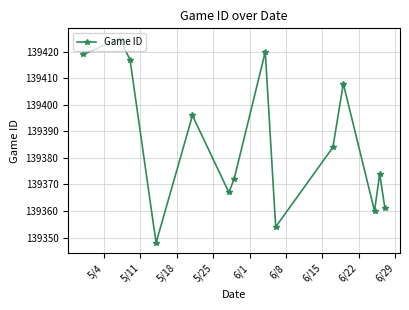

Reading left to right, extract all data points from this chart.

139419	139425	139417	139348	139396	139367	139372	139420	139354	139384	139408	139360	139374	139361